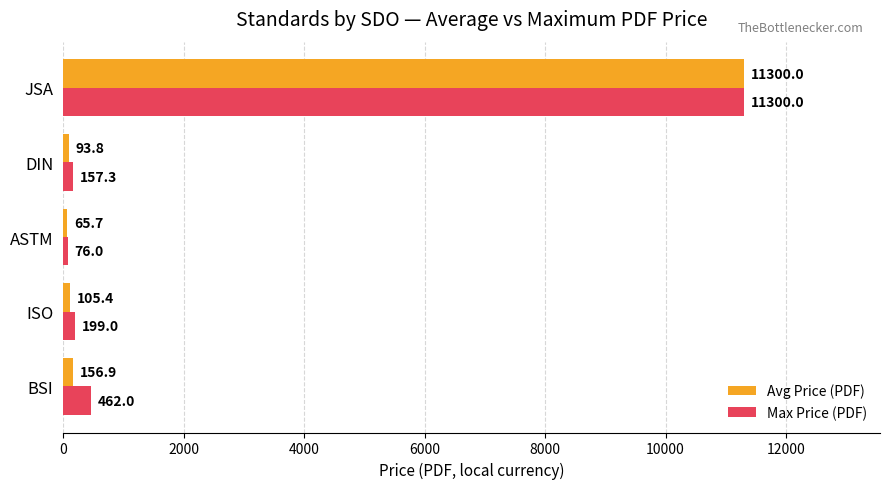

What is the average value of the Max Price (PDF) series?

2438.9